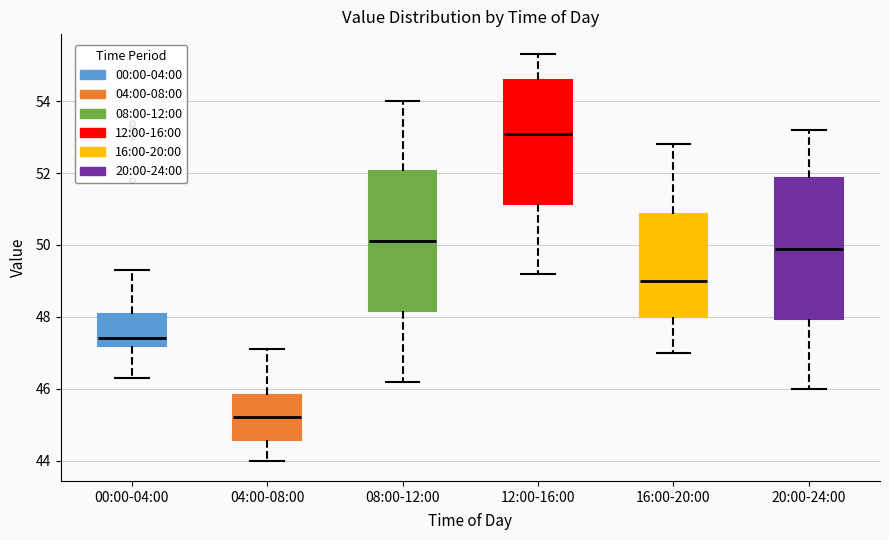

Which box has the lowest median line?

04:00-08:00